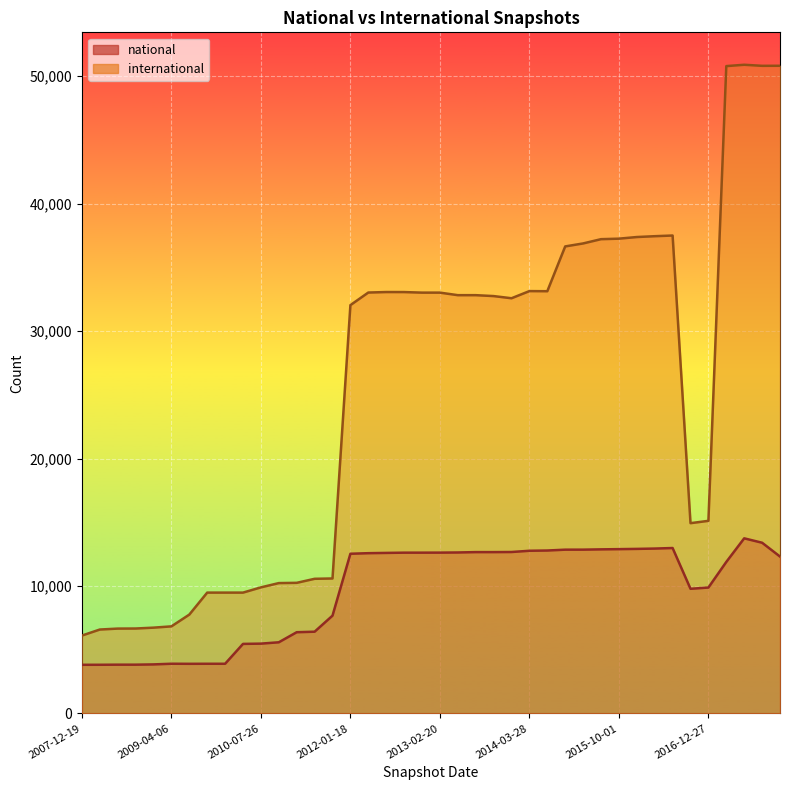

What is the highest value of the international series?

50903